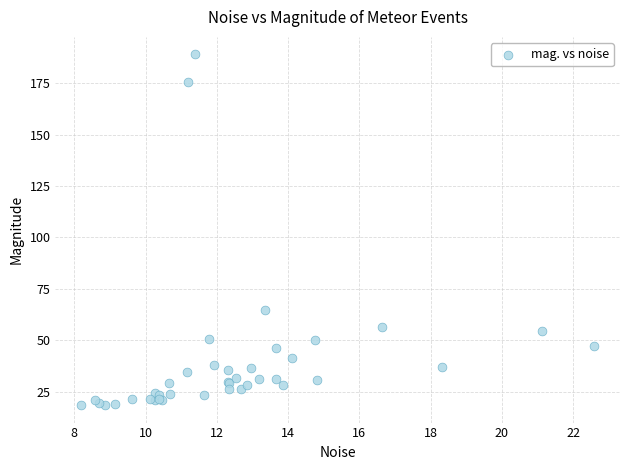

What Y value in the scatter plot is closest to 103?

64.5